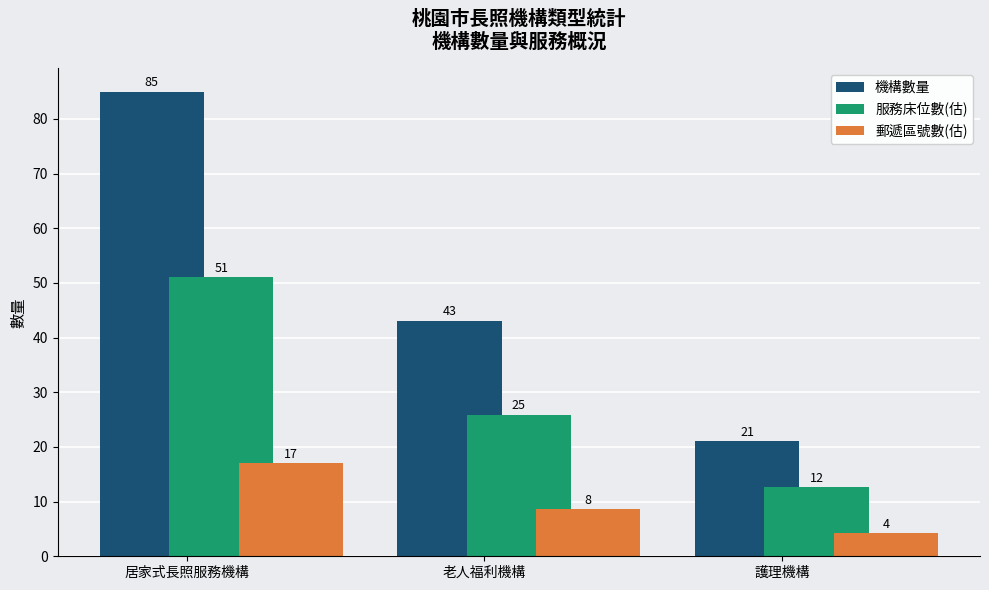

What is the lowest value of the 郵遞區號數(估) series?

4.2